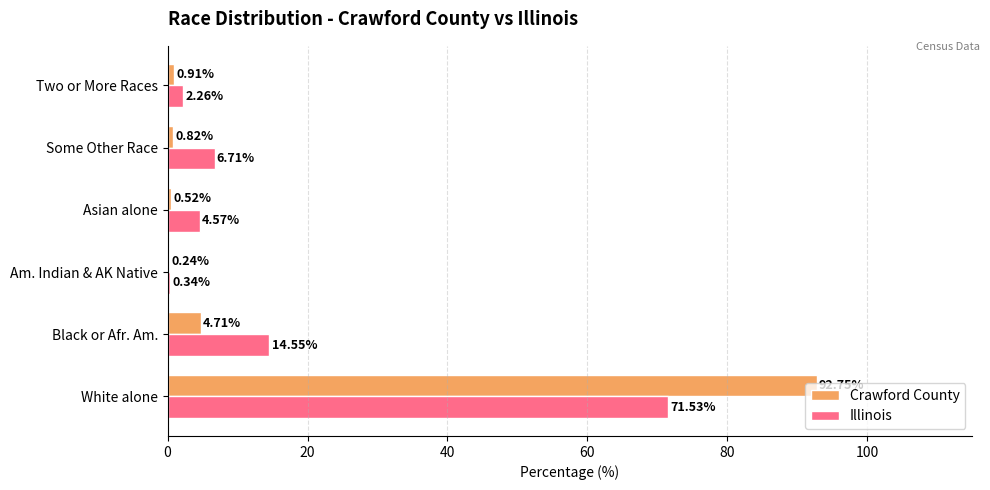

At which label is Crawford County closest to 46?

Black or Afr. Am.